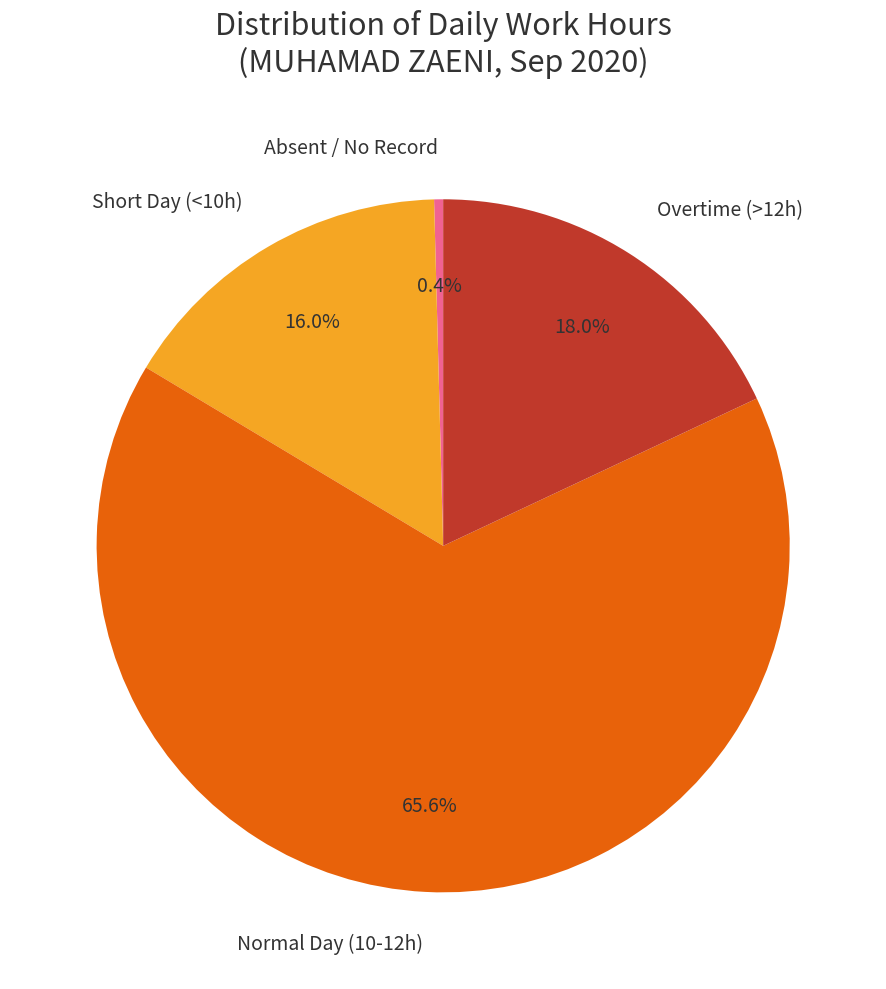

To the nearest percent, what is the difference between the largest and smallest slice percentages?

65%